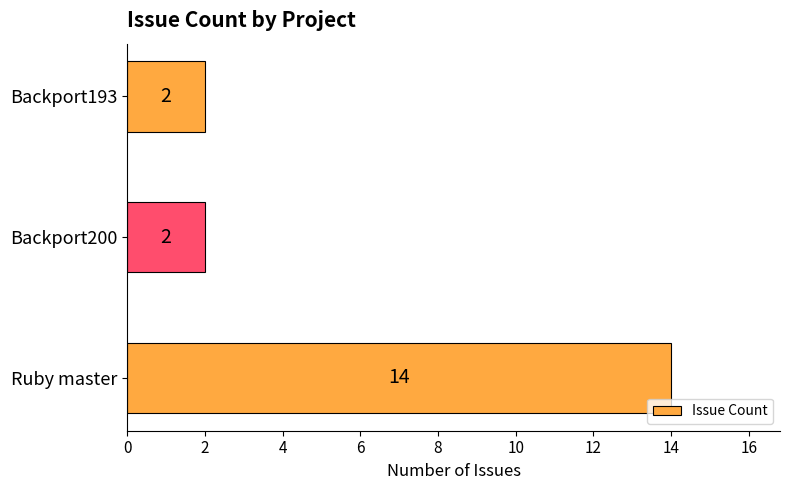

How many bars are there in total?

3